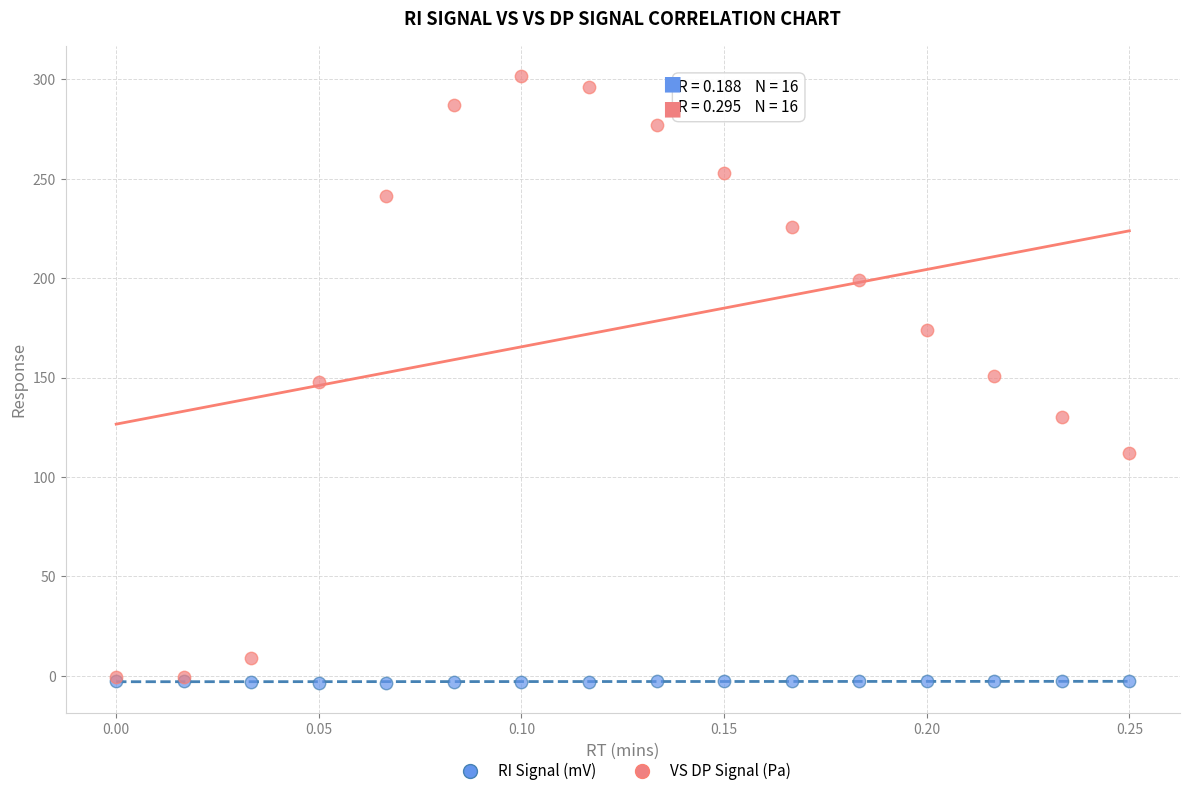

Which series has the widest spread of Y values?

VS DP Signal (Pa)